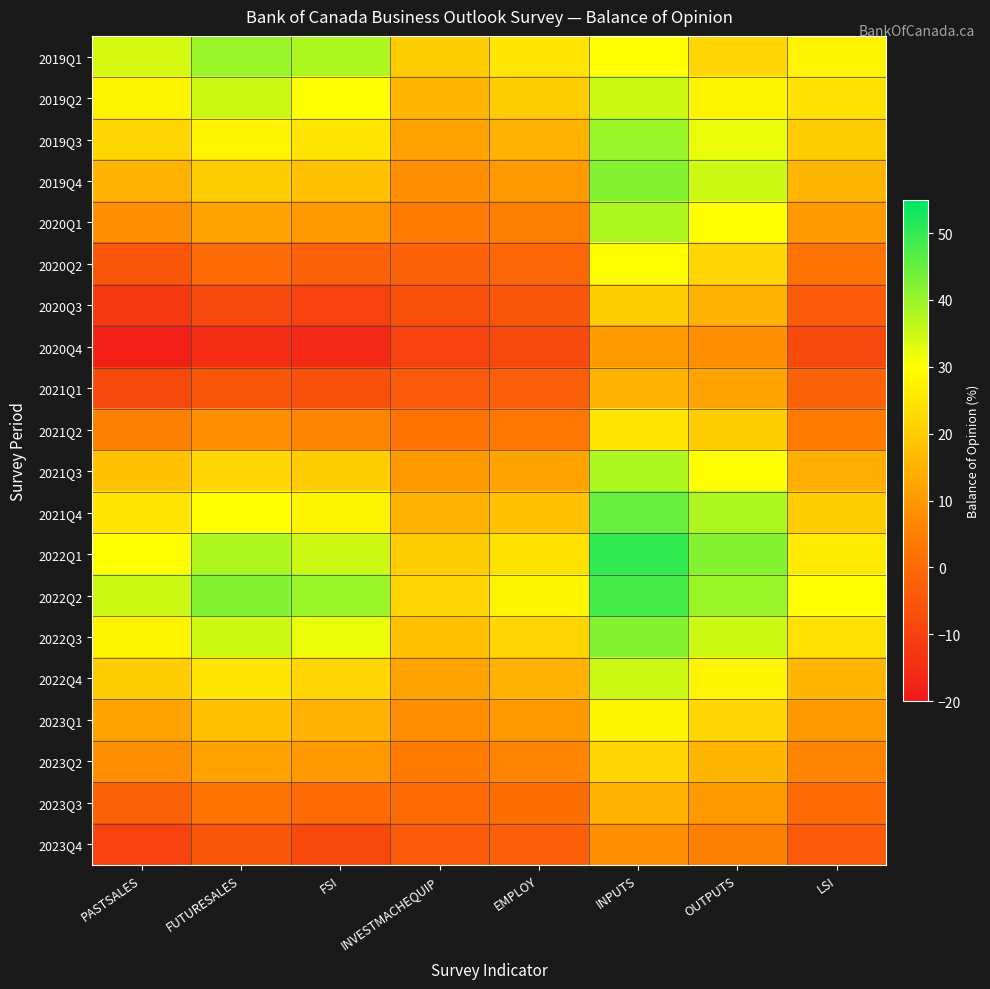

Which category has the lowest value across all series?

PASTSALES